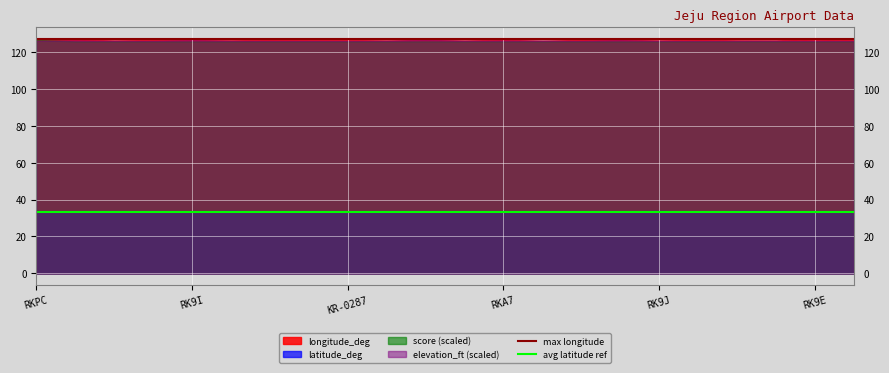

The value of longitude_deg at RK9J is 71.9. True or false?

False